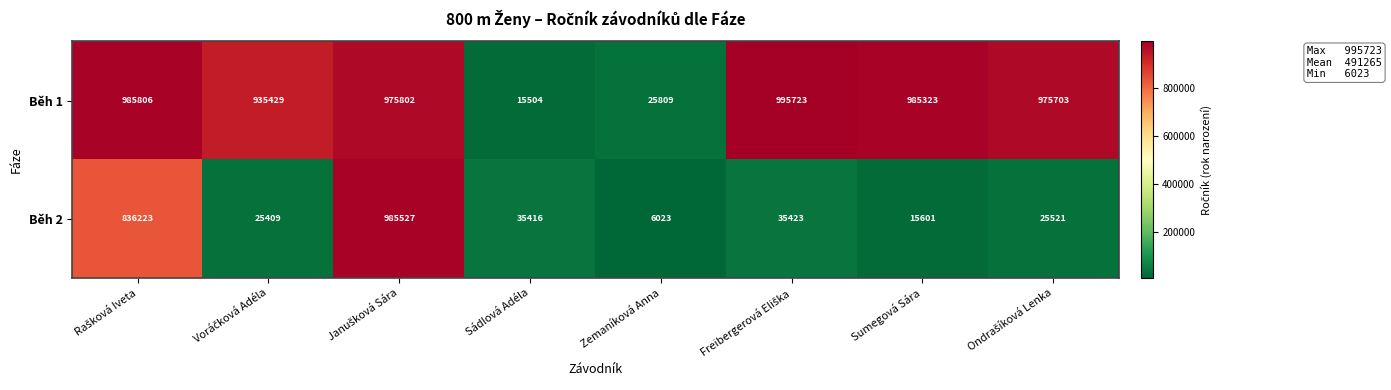

Which series has the largest total across all categories?

Běh 1